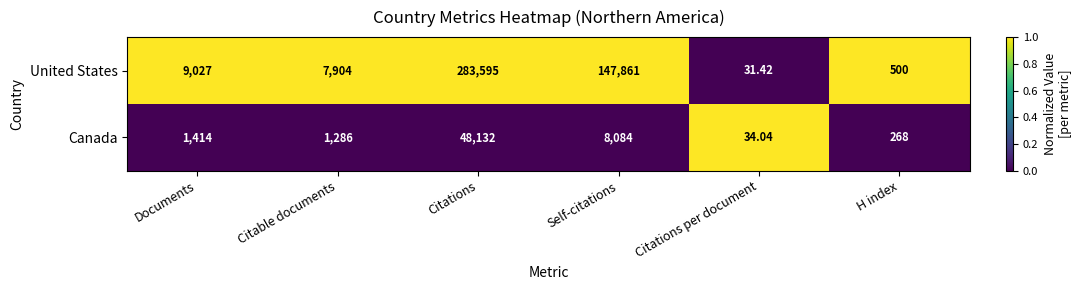

Between Documents and Citations, which series saw the biggest shift?

United States